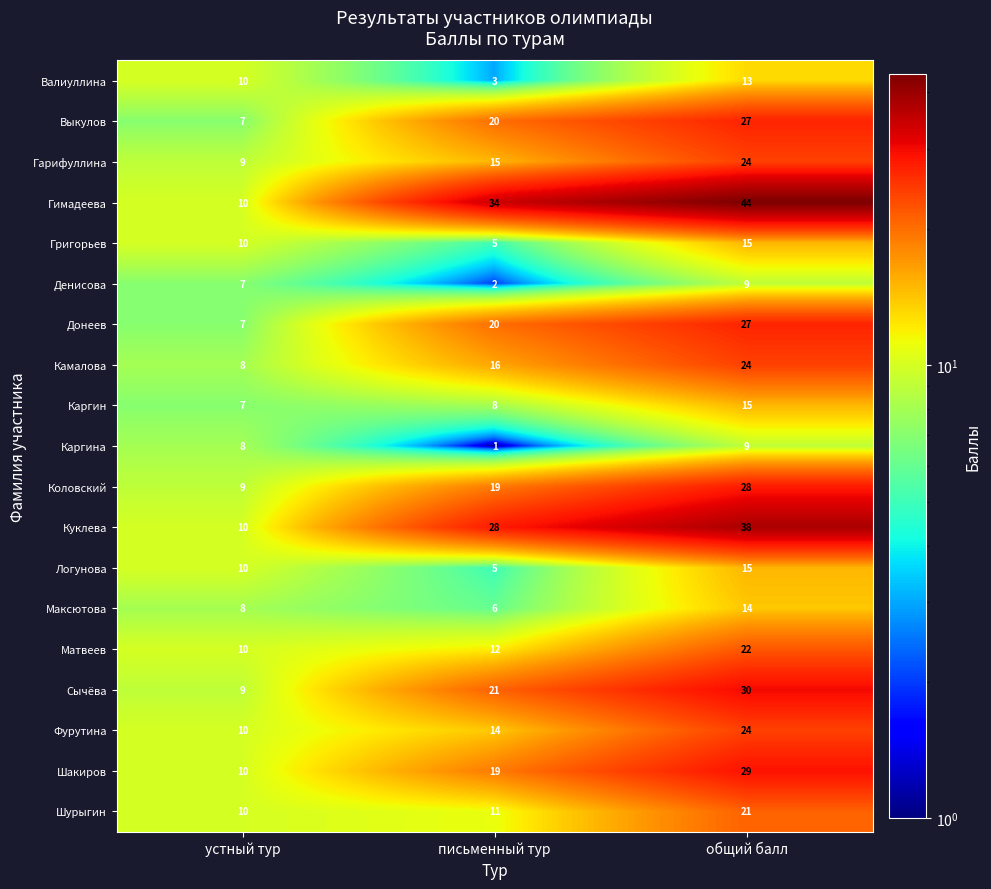

What is the sum of the Камалова values at устный тур and общий балл?

32